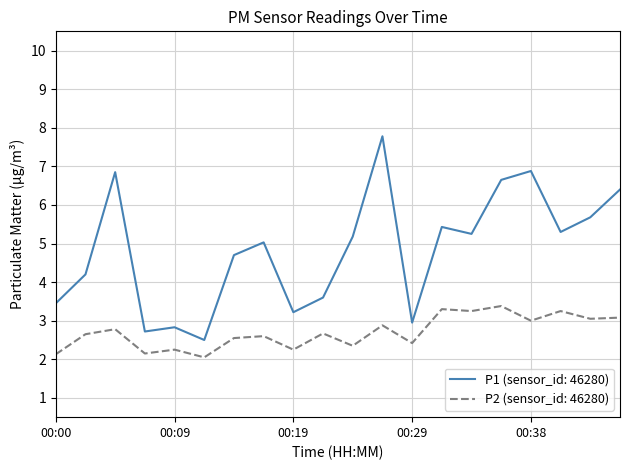

List the series in order of their peak value, lowest first.

P2 (sensor_id: 46280), P1 (sensor_id: 46280)